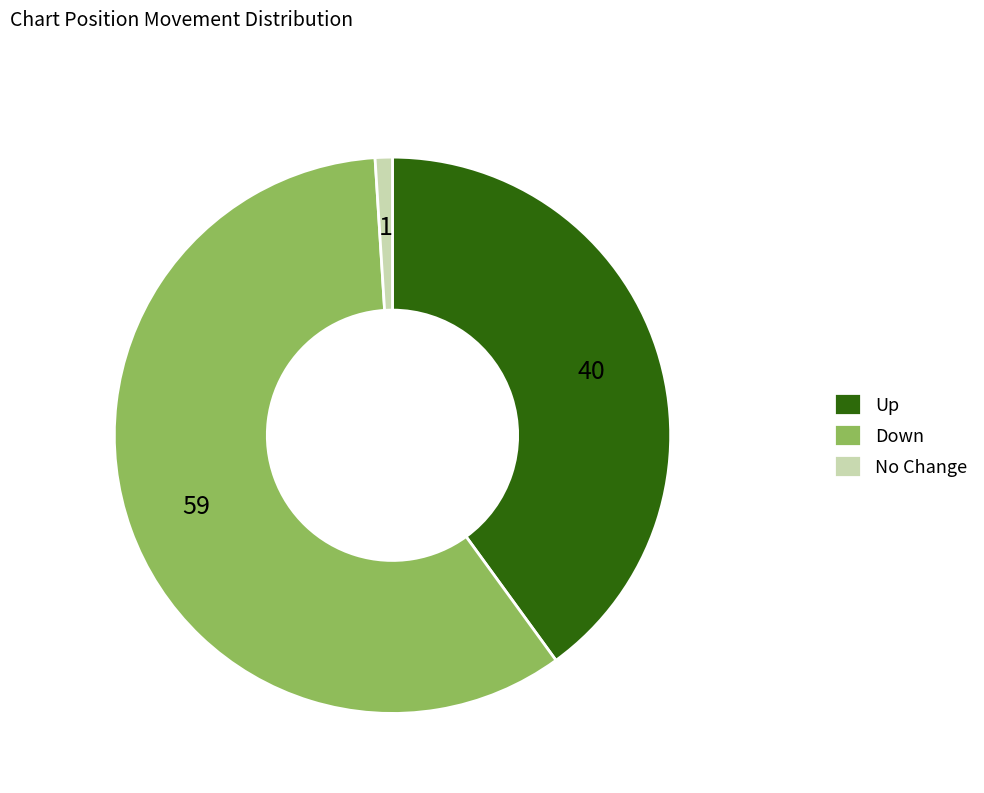

Which slice is the largest?

Down